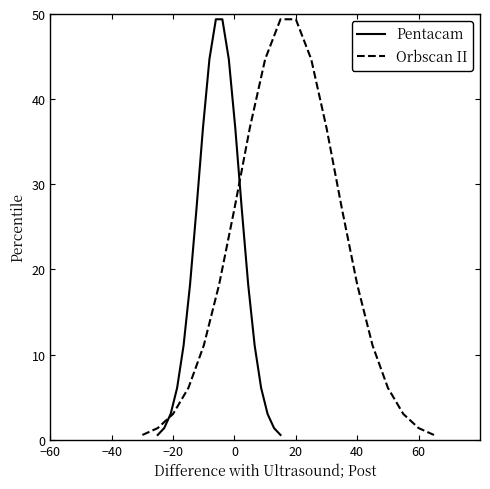

What is the value of the Pentacam point at the 14th from the left?

27.1